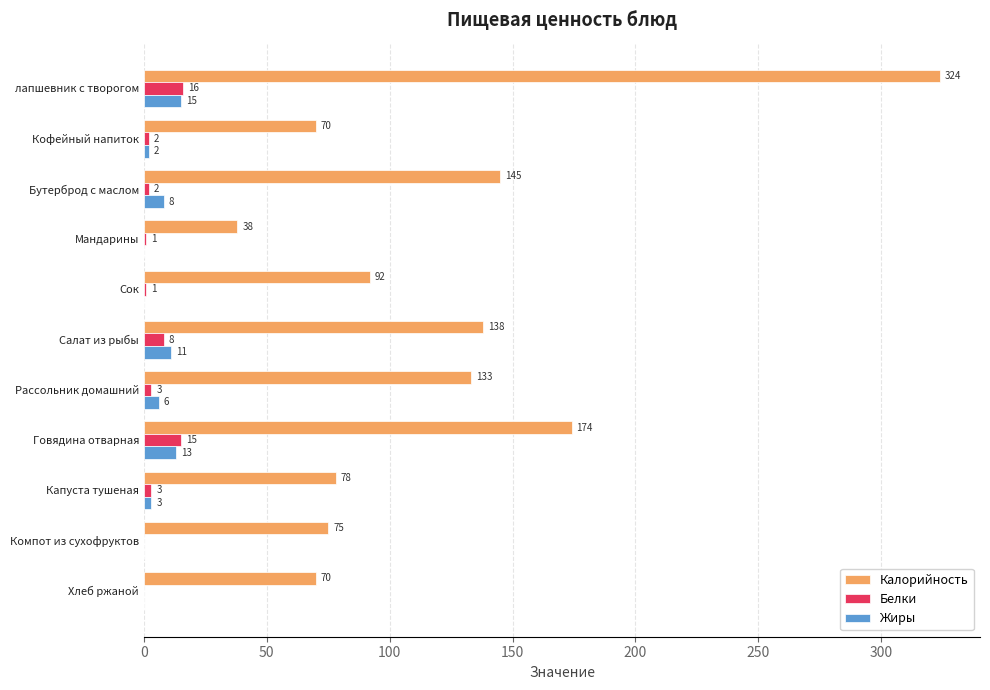

The Жиры series shows 6 at Рассольник домашний. True or false?

True